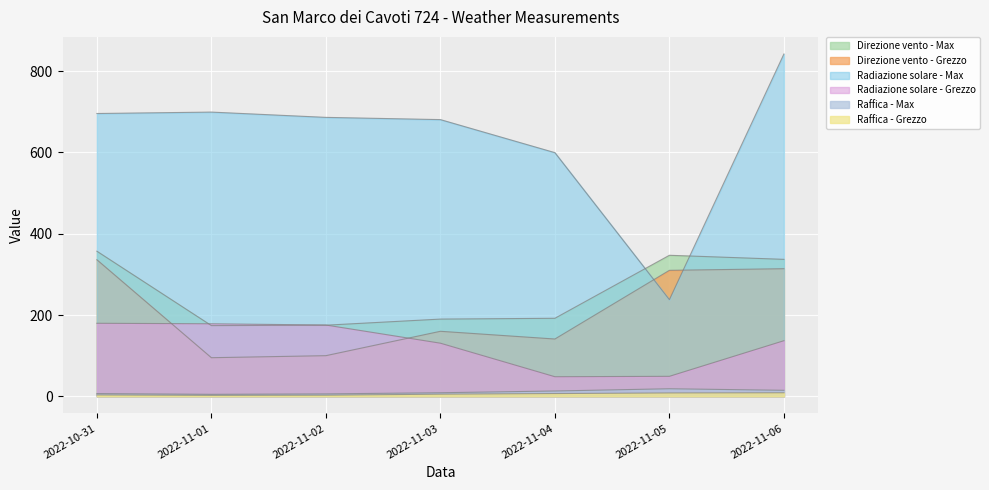

What is the spread (max minus min) of values at 2022-11-02?

683.5